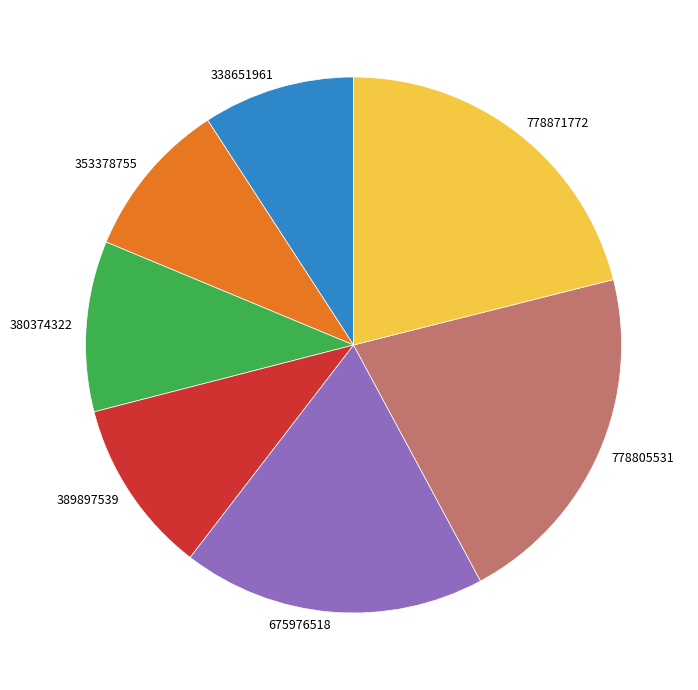

Do 778871772 and 778805531 together represent more than half of the pie?

No